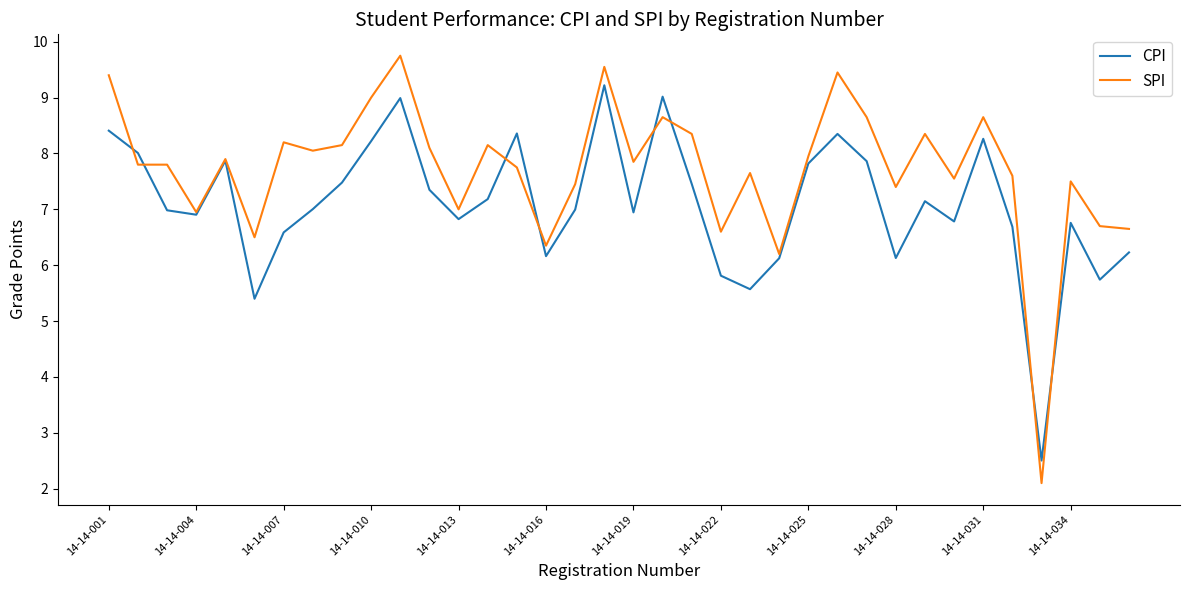

True or false: SPI and CPI intersect in this chart.

True